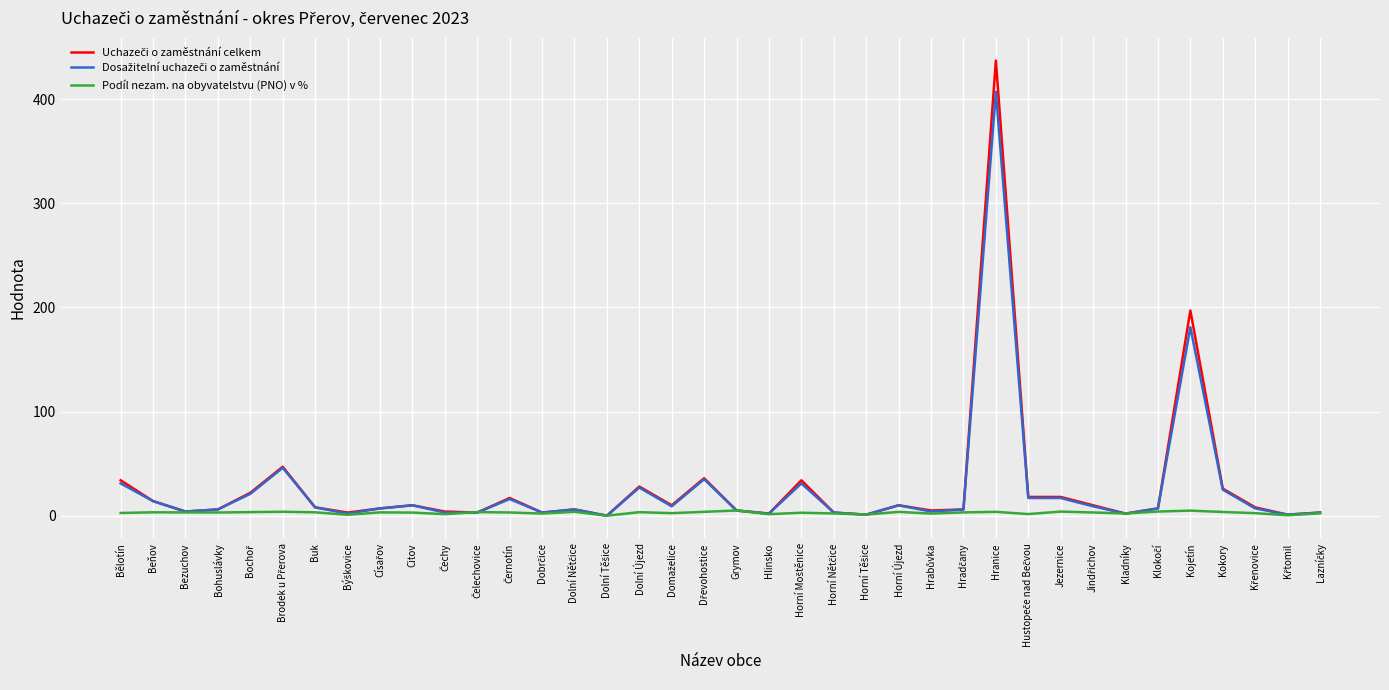

Reading right to left, list all the values displayed in this chart.

Uchazeči o zaměstnání celkem: 3.0	1.0	8.0	26.0	197.0	7.0	2.0	10.0	18.0	18.0	437.0	6.0	5.0	10.0	1.0	3.0	34.0	2.0	5.0	36.0	10.0	28.0	0.0	6.0	3.0	17.0	3.0	4.0	10.0	7.0	3.0	8.0	47.0	22.0	6.0	4.0	14.0	34.0
Dosažitelní uchazeči o zaměstnání: 3.0	1.0	7.0	25.0	181.0	7.0	2.0	9.0	17.0	17.0	407.0	6.0	4.0	10.0	1.0	3.0	31.0	2.0	5.0	35.0	9.0	27.0	0.0	6.0	3.0	16.0	3.0	3.0	10.0	7.0	2.0	8.0	46.0	21.0	6.0	4.0	14.0	31.0
Podíl nezam. na obyvatelstvu (PNO) v %: 2.3	0.4	2.4	3.6	4.9	4.0	2.1	3.1	3.9	1.6	3.7	3.2	2.1	3.6	1.1	2.2	2.8	1.5	5.0	3.7	2.4	3.4	0.0	3.7	2.1	3.1	3.4	1.5	3.0	3.2	0.9	3.2	3.8	3.4	3.1	3.1	3.2	2.6